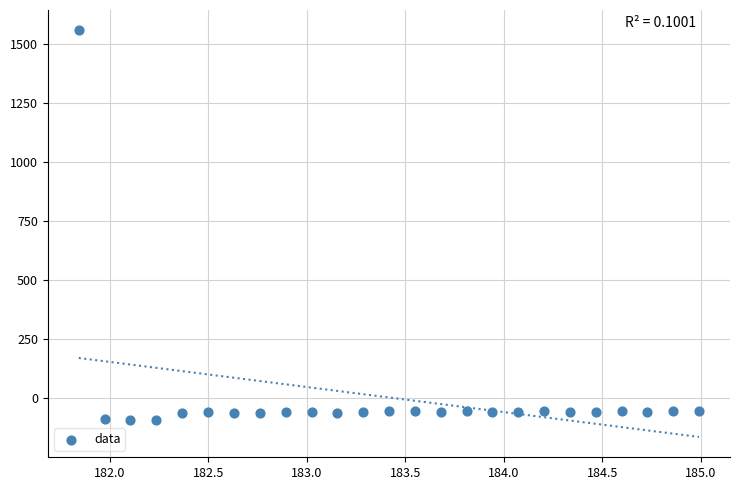

What is the range of X values (max minus min)?

3.1